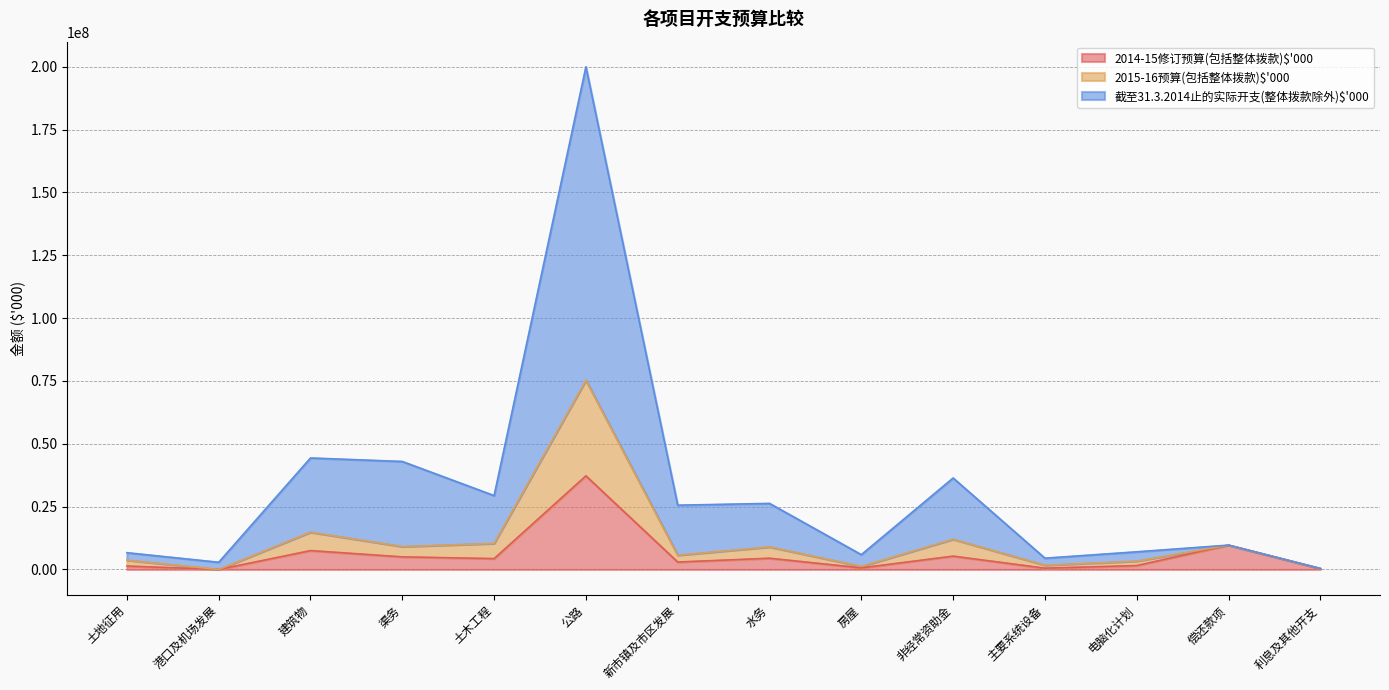

At which category does 2014-15修订预算(包括整体拨款)$'000 reach its first local valley?

港口及机场发展